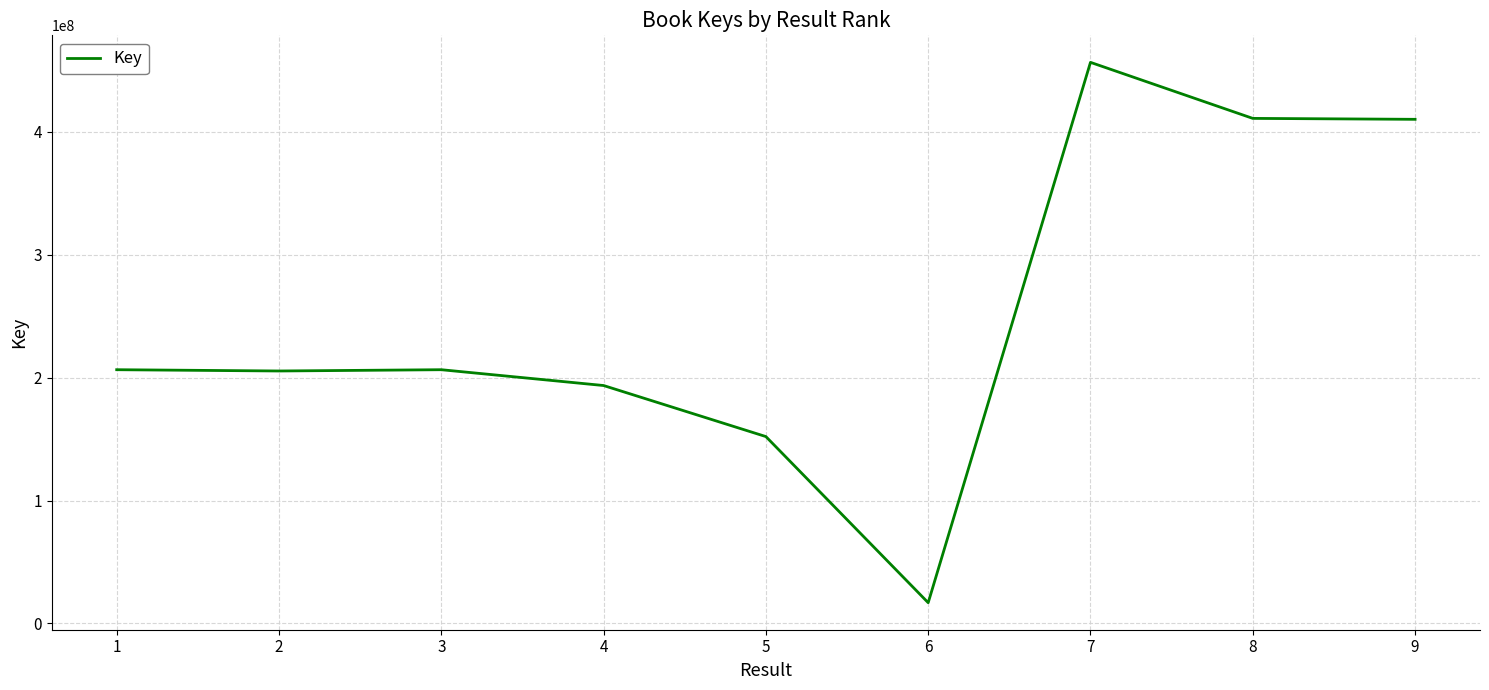

Which has a higher value, 8 or 6?

8